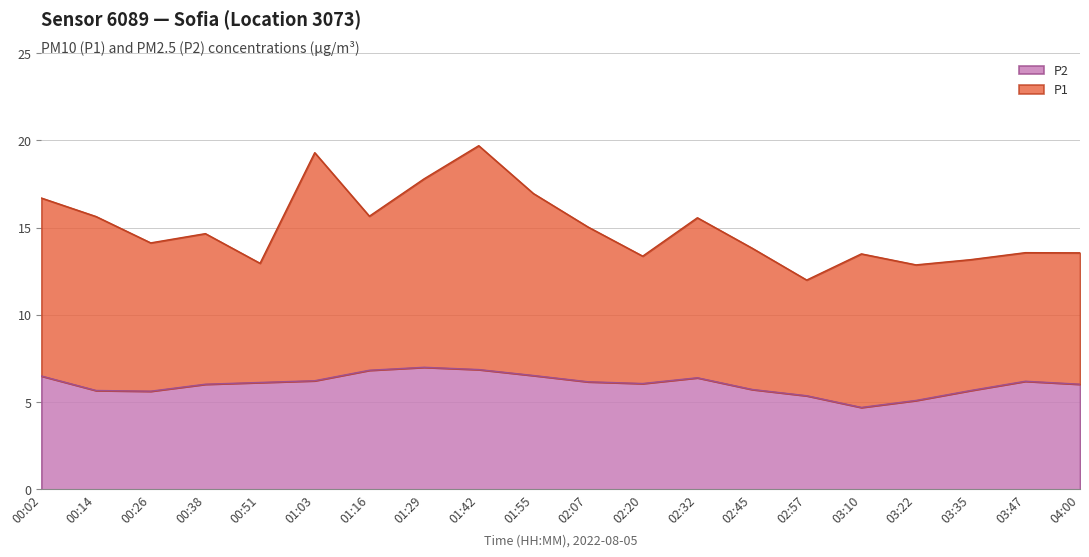

What is the difference between the values at 00:51 and 03:10?

1.4